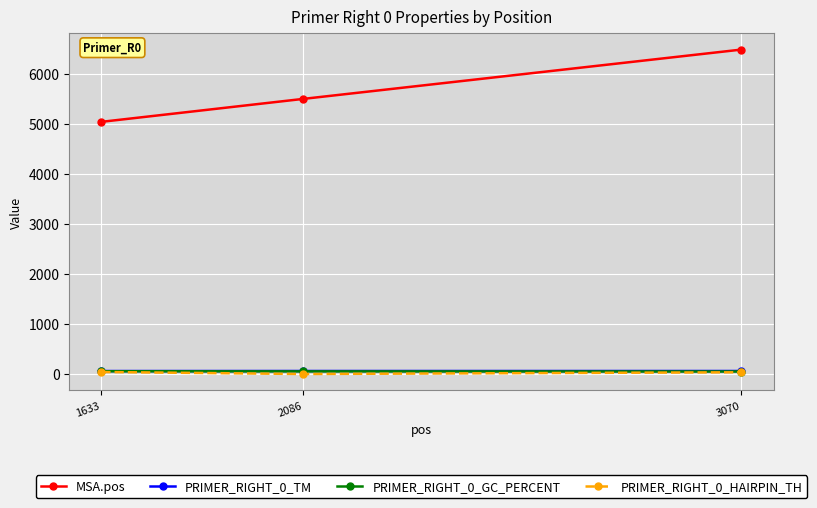

How many values in the PRIMER_RIGHT_0_GC_PERCENT series exceed 52?

2